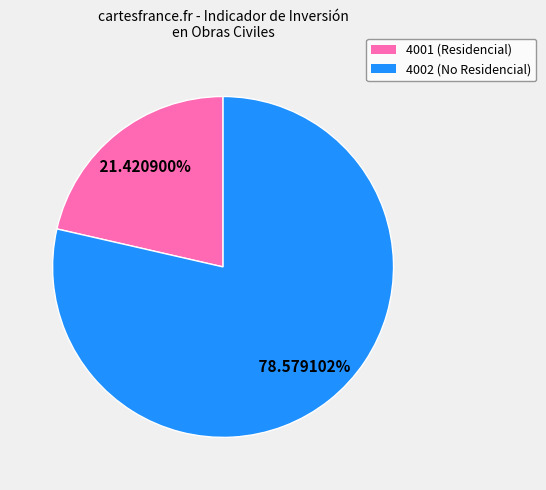

Which slice is the smallest?

4001 (Residencial)